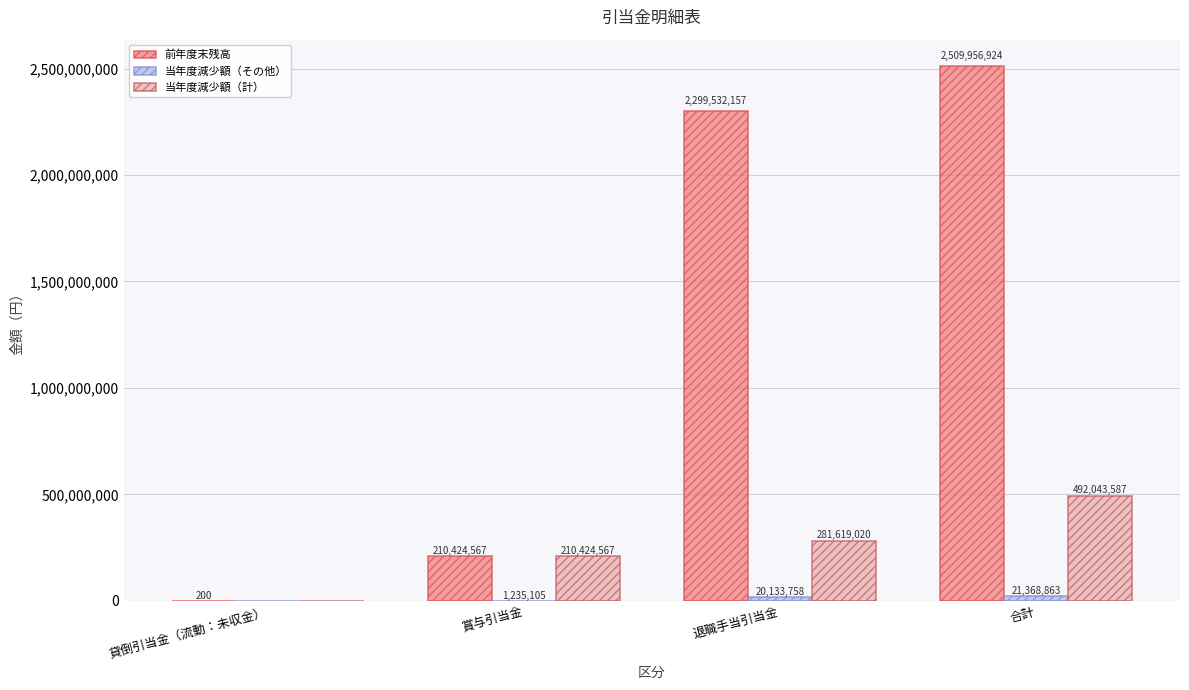

True or false: 前年度末残高 has a value of 2299532157 at 退職手当引当金.

True